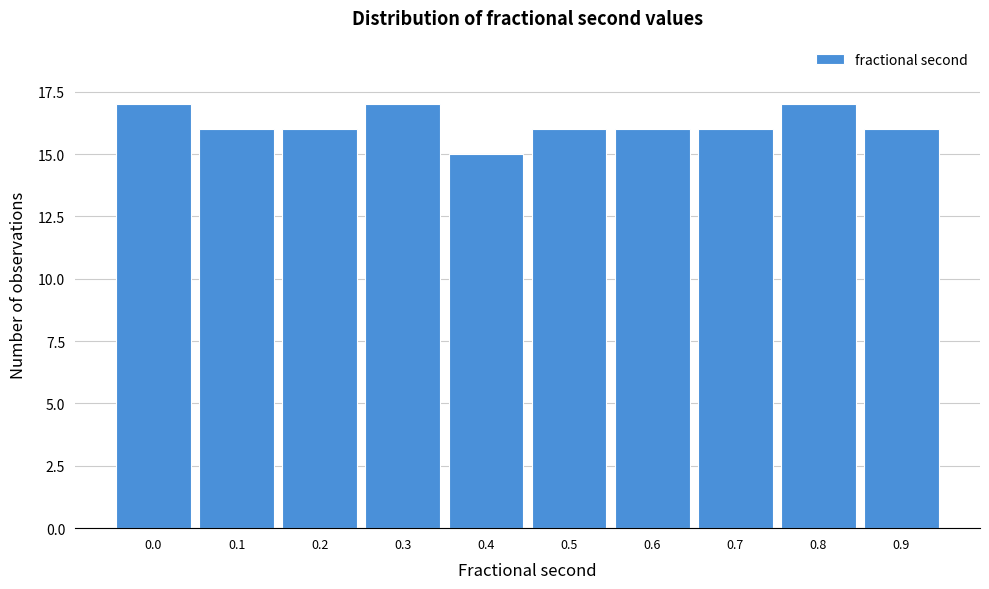

Reading left to right, what are all the values shown in this chart?

17	16	16	17	15	16	16	16	17	16